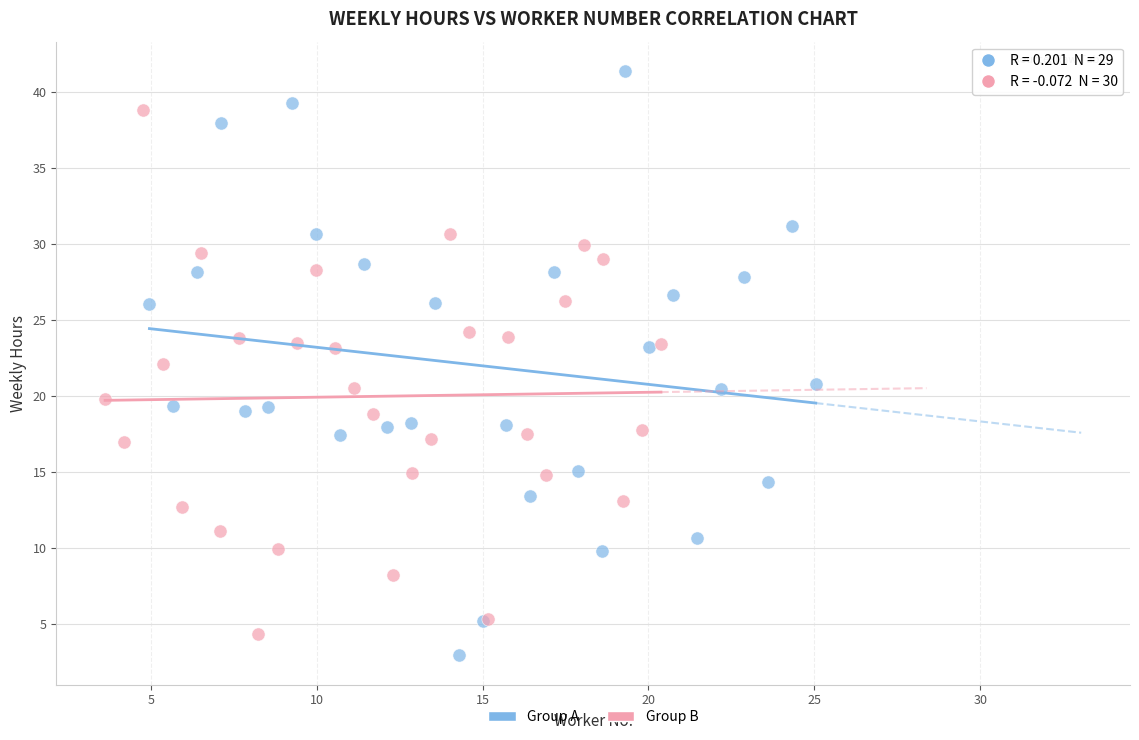

Which series reaches the maximum Y coordinate?

Group A